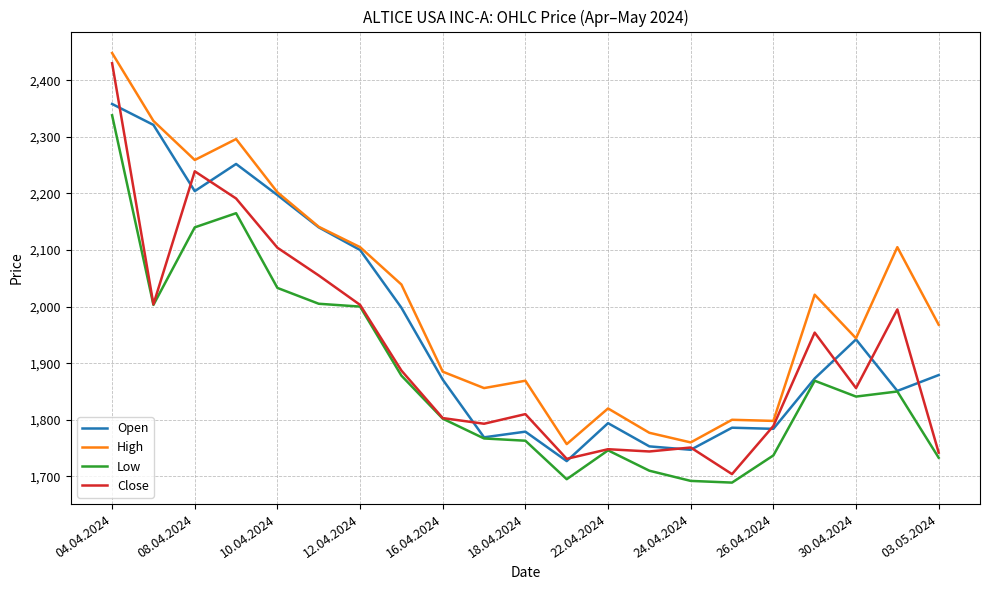

Which series has the largest total across all categories?

High